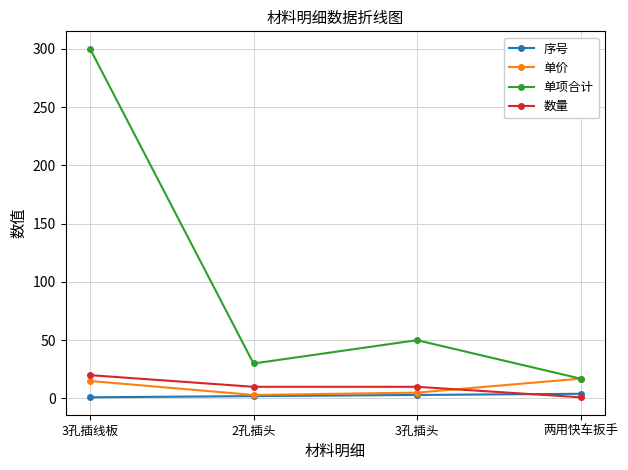

What is the difference between the maximum and minimum values in the 单价 series?

14